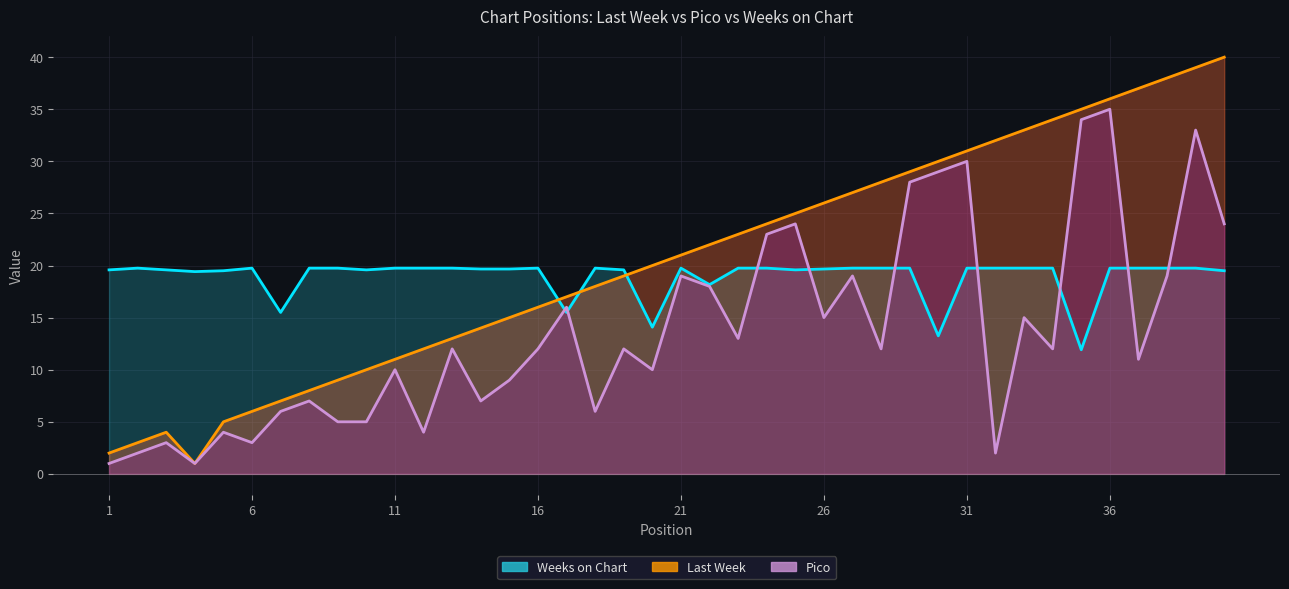

Where is the first local minimum for Last Week?

4